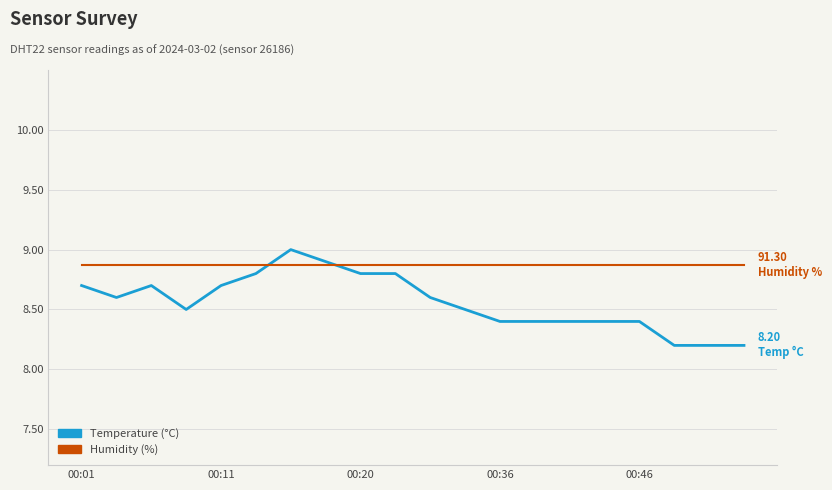

How many categories are shown in the chart?

20